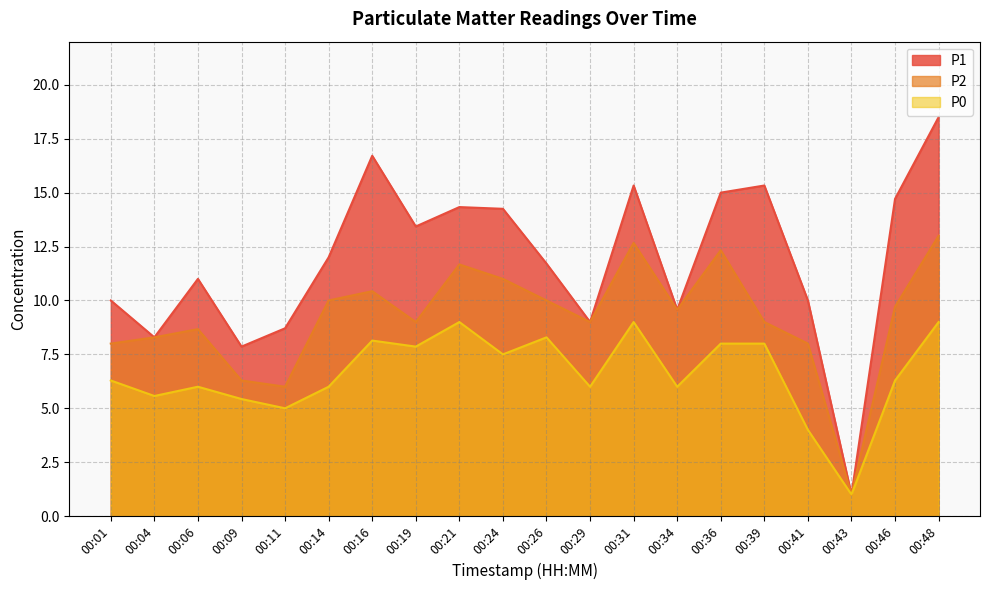

Is the value of P0 at 00:01 greater than the value of P1 at 00:46?

No